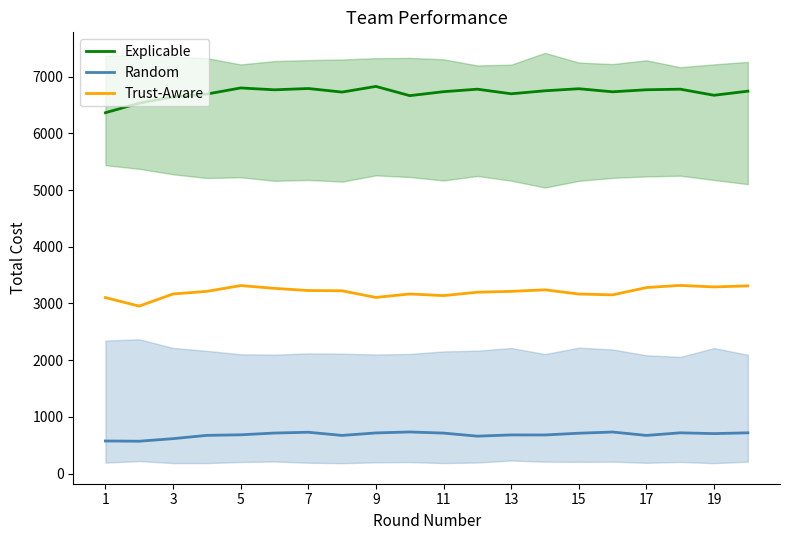

How many lines are shown in the chart?

3